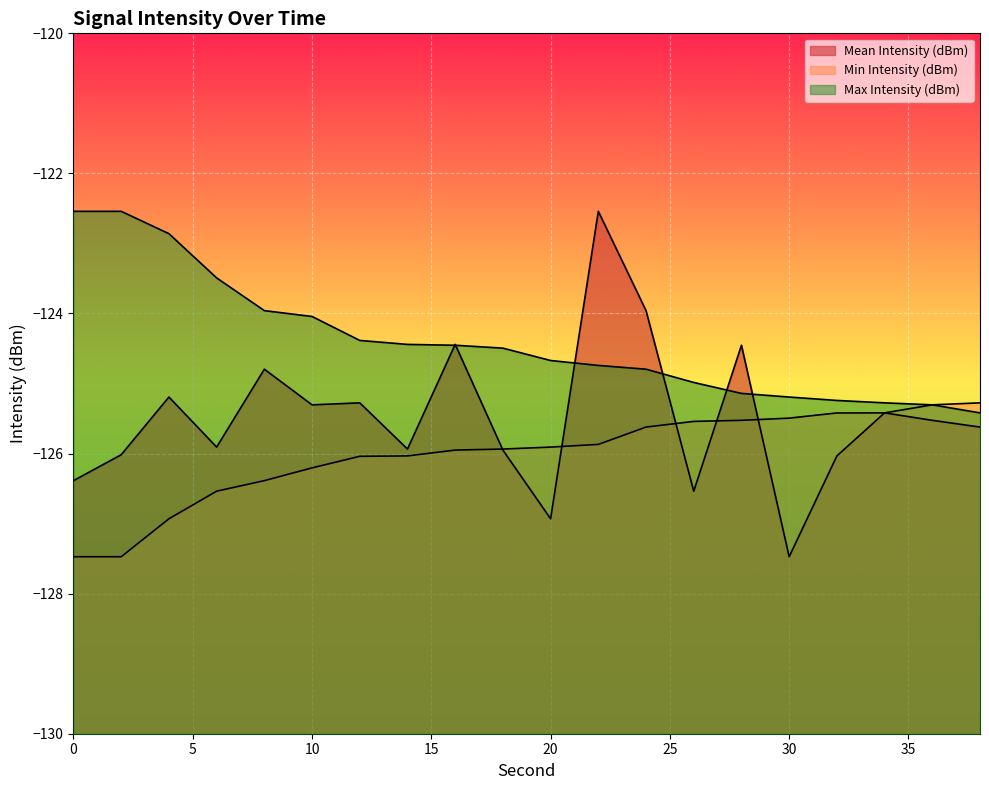

What is the difference between the maximum and second lowest values in the Min Intensity (dBm) series?

2.2